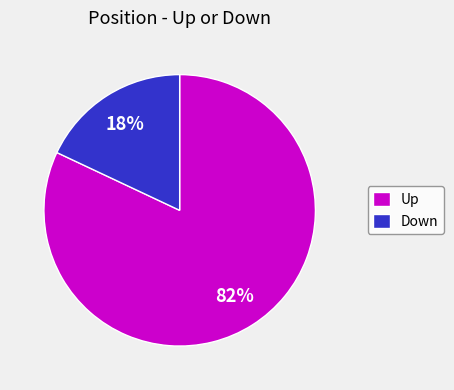

Approximately how many times larger is the value at Up compared to Down?

4.6